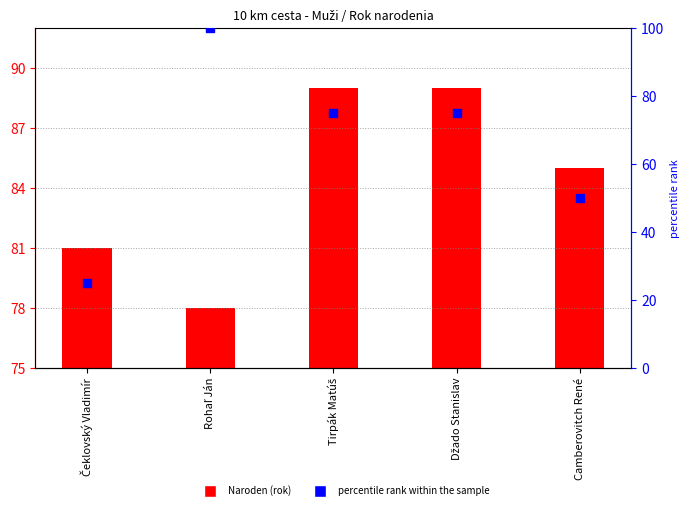

At how many categories does at least one series exceed 90?

1